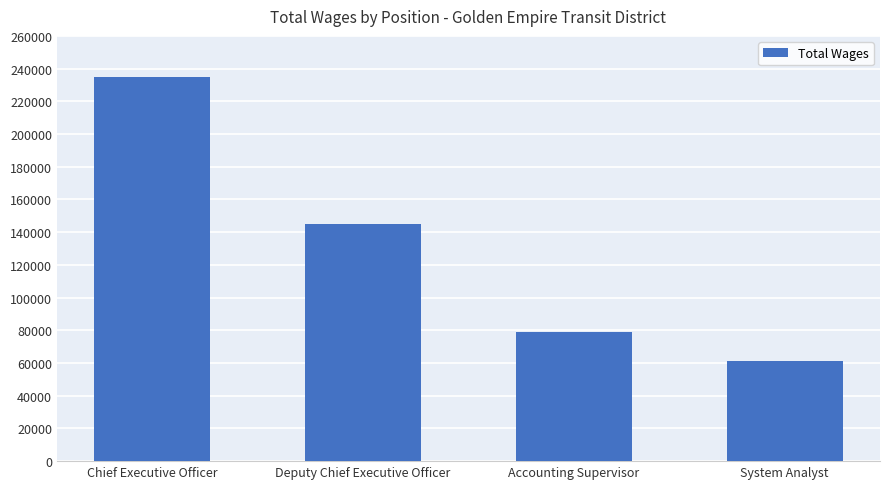

Where is the data nearest to the value 147929?

Deputy Chief Executive Officer